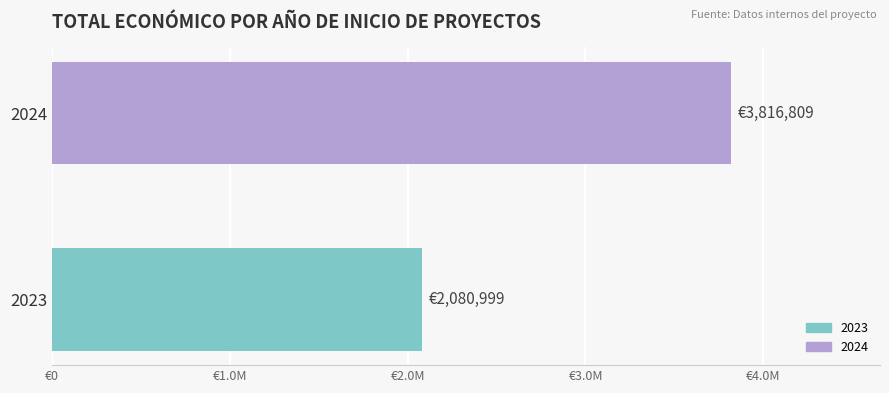

Are the bars horizontal?

Yes